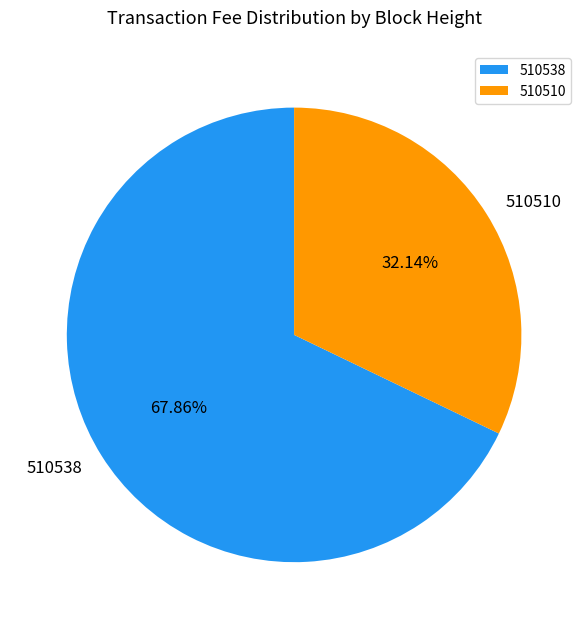

To the nearest percent, what portion does 510510 represent?

32%